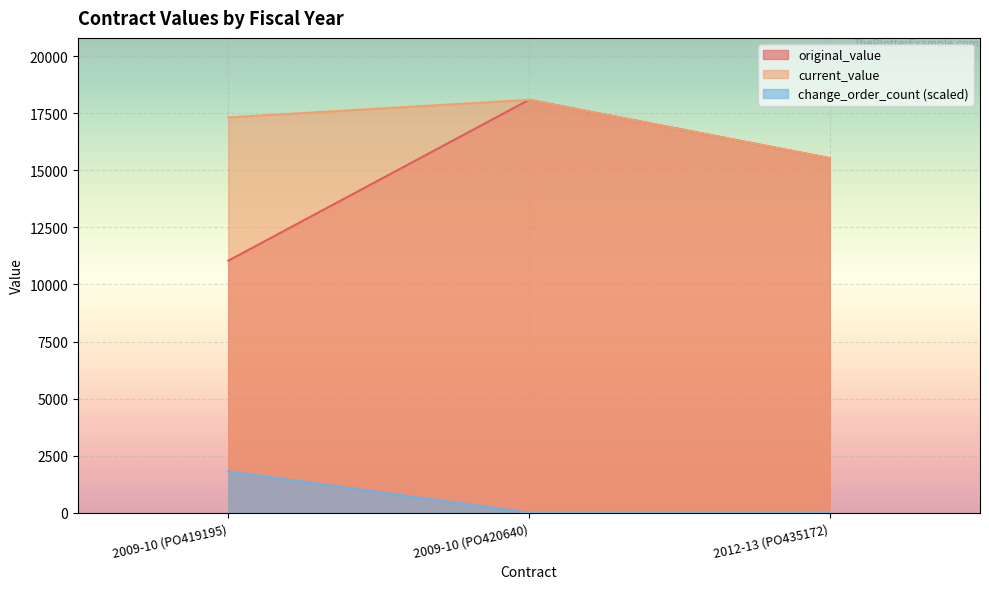

What is the difference between the original_value values at 2009-10 (PO420640) and 2009-10 (PO419195)?

7045.7